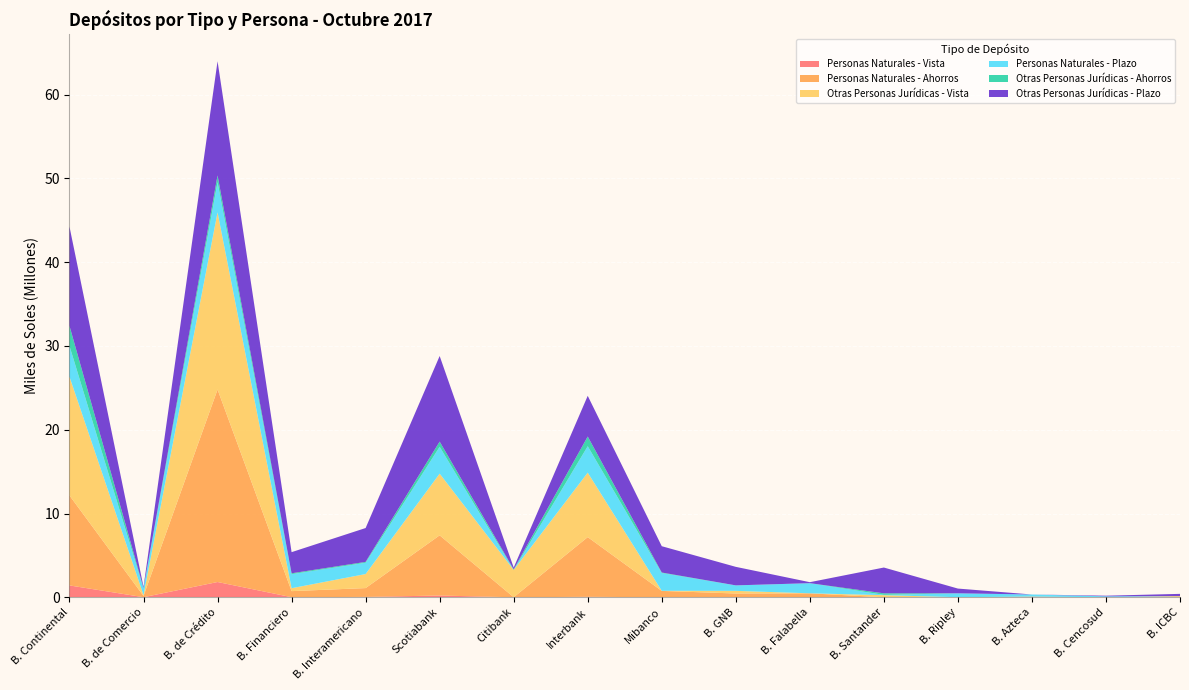

Reading right to left, what are all the values shown in this chart?

Personas Naturales - Vista: 0.0	0.0	0.0	0.0	0.0	0.0	4844.6	429.9	57110.5	0.0	208290.5	44940.0	9941.6	1821298.5	10452.8	1413306.1
Personas Naturales - Ahorros: 0.0	0.2	82494.9	8119.2	0.0	472819.4	445356.5	758036.6	7123647.6	0.0	7186380.1	1051775.6	722726.6	22981189.6	146654.9	10738353.8
Otras Personas Jurídicas - Vista: 140300.8	0.0	3020.5	0.0	250893.9	0.0	315634.2	13495.8	7697752.3	3268159.0	7362933.6	1676398.7	348052.9	21144863.1	110206.4	14173649.9
Personas Naturales - Plazo: 0.0	113856.6	246506.6	463458.8	37469.8	1210294.0	647300.7	2125765.7	3155791.9	0.0	3204573.6	1346530.9	1674533.2	3612538.4	794296.3	3677093.0
Otras Personas Jurídicas - Ahorros: 0.0	0.0	0.0	1625.6	183702.2	210.6	6971.8	57185.0	1153032.8	65259.4	621108.4	104271.1	107603.2	793697.6	42720.0	2393560.9
Otras Personas Jurídicas - Plazo: 265341.2	74774.4	0.0	565817.5	3077756.6	117310.4	2211451.8	3141195.3	4860636.5	210061.0	10218422.5	4041905.1	2522728.0	13635624.6	133164.9	11841806.2